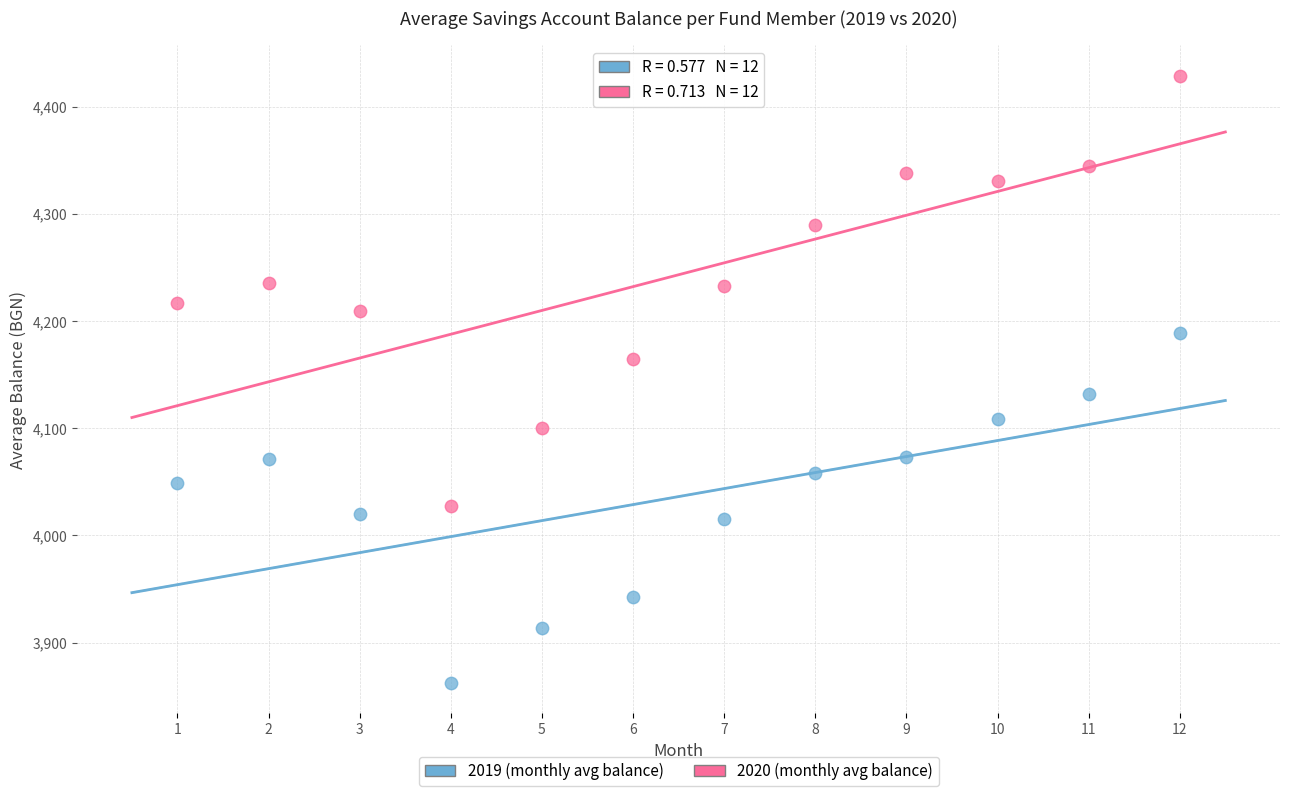

Across all data points, what is the range of X values (max minus min)?

11.0